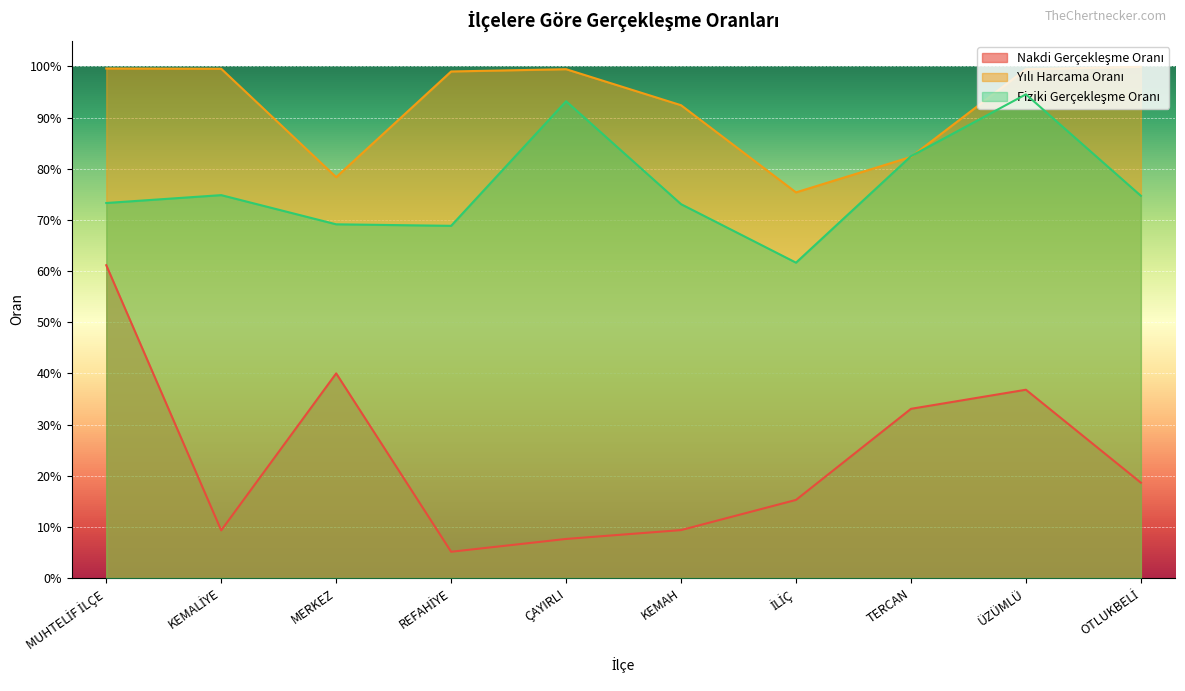

What is the approximate value of Yılı Harcama Oranı at ÇAYIRLI?

1.0